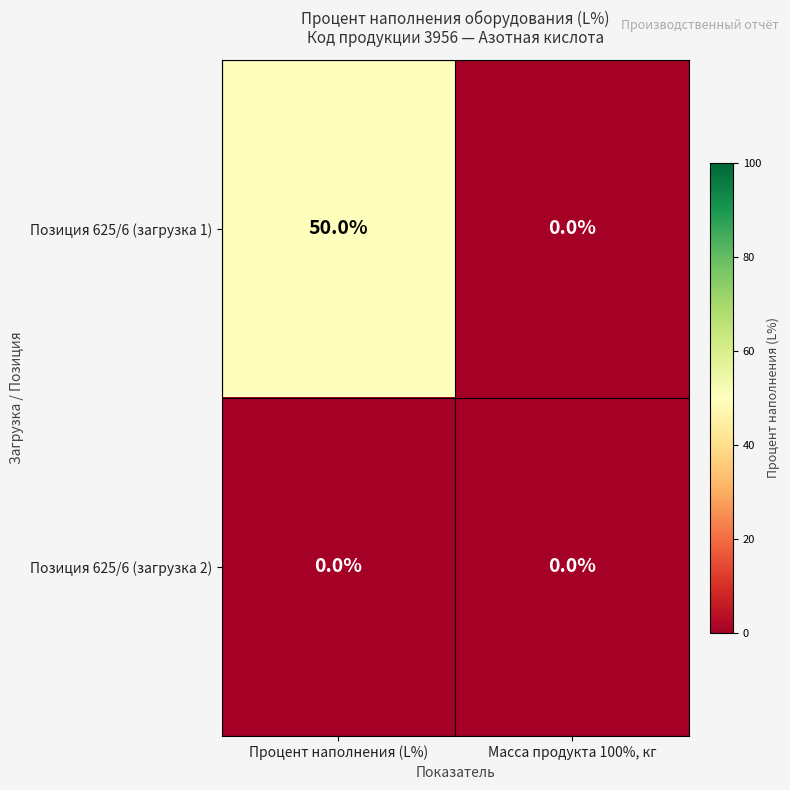

What is the greatest value displayed?

50